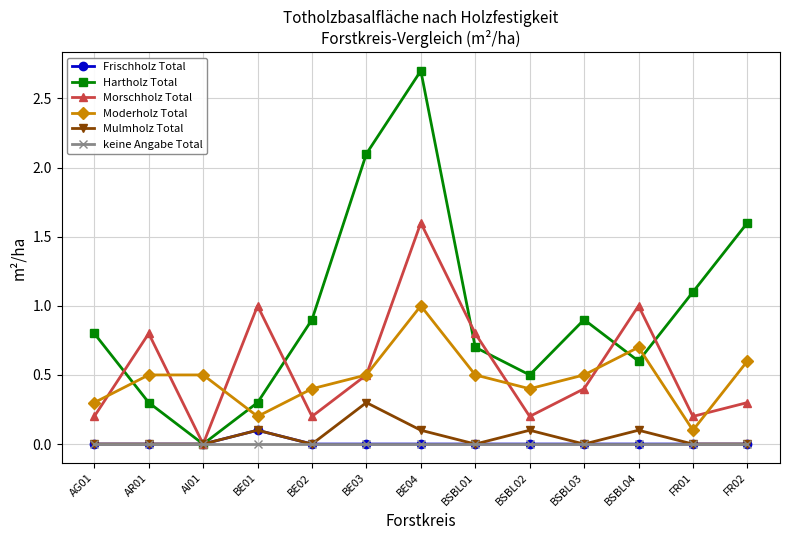

Reading left to right, transcribe all the data shown in this chart.

Frischholz Total: AG01=0.0	AR01=0.0	AI01=0.0	BE01=0.1	BE02=0.0	BE03=0.0	BE04=0.0	BSBL01=0.0	BSBL02=0.0	BSBL03=0.0	BSBL04=0.0	FR01=0.0	FR02=0.0
Hartholz Total: AG01=0.8	AR01=0.3	AI01=0.0	BE01=0.3	BE02=0.9	BE03=2.1	BE04=2.7	BSBL01=0.7	BSBL02=0.5	BSBL03=0.9	BSBL04=0.6	FR01=1.1	FR02=1.6
Morschholz Total: AG01=0.2	AR01=0.8	AI01=0.0	BE01=1.0	BE02=0.2	BE03=0.5	BE04=1.6	BSBL01=0.8	BSBL02=0.2	BSBL03=0.4	BSBL04=1.0	FR01=0.2	FR02=0.3
Moderholz Total: AG01=0.3	AR01=0.5	AI01=0.5	BE01=0.2	BE02=0.4	BE03=0.5	BE04=1.0	BSBL01=0.5	BSBL02=0.4	BSBL03=0.5	BSBL04=0.7	FR01=0.1	FR02=0.6
Mulmholz Total: AG01=0.0	AR01=0.0	AI01=0.0	BE01=0.1	BE02=0.0	BE03=0.3	BE04=0.1	BSBL01=0.0	BSBL02=0.1	BSBL03=0.0	BSBL04=0.1	FR01=0.0	FR02=0.0
keine Angabe Total: AG01=0.0	AR01=0.0	AI01=0.0	BE01=0.0	BE02=0.0	BE03=0.0	BE04=0.0	BSBL01=0.0	BSBL02=0.0	BSBL03=0.0	BSBL04=0.0	FR01=0.0	FR02=0.0